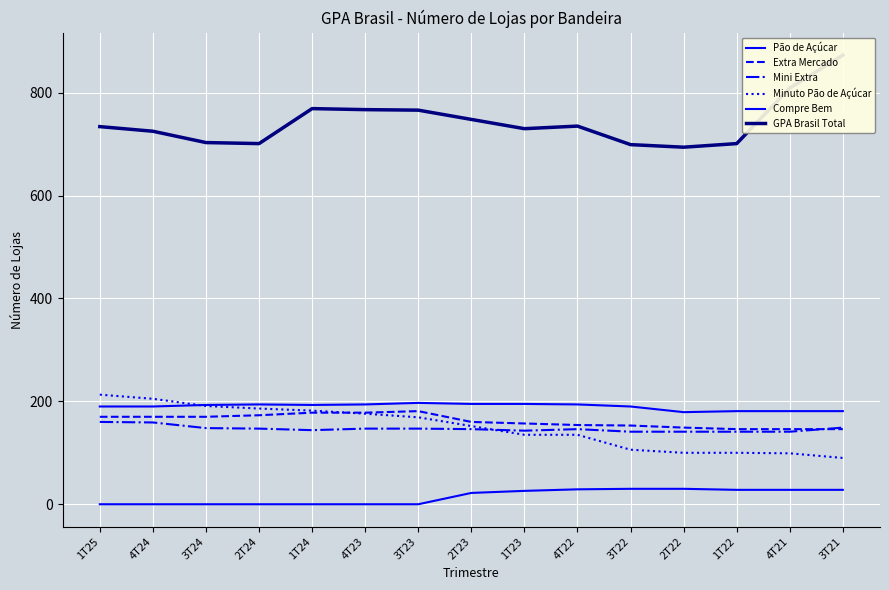

Reading left to right, what are all the values shown in this chart?

Pão de Açúcar: 1T25=190	4T24=190	3T24=193	2T24=194	1T24=193	4T23=194	3T23=197	2T23=195	1T23=195	4T22=194	3T22=190	2T22=179	1T22=181	4T21=181	3T21=181
Extra Mercado: 1T25=170	4T24=170	3T24=170	2T24=173	1T24=178	4T23=178	3T23=181	2T23=160	1T23=157	4T22=154	3T22=153	2T22=149	1T22=146	4T21=146	3T21=146
Mini Extra: 1T25=160	4T24=159	3T24=148	2T24=147	1T24=144	4T23=147	3T23=147	2T23=146	1T23=143	4T22=146	3T22=141	2T22=141	1T22=141	4T21=141	3T21=149
Minuto Pão de Açúcar: 1T25=213	4T24=205	3T24=191	2T24=186	1T24=182	4T23=176	3T23=169	2T23=152	1T23=135	4T22=135	3T22=106	2T22=100	1T22=100	4T21=99	3T21=90
Compre Bem: 1T25=0	4T24=0	3T24=0	2T24=0	1T24=0	4T23=0	3T23=0	2T23=22	1T23=26	4T22=29	3T22=30	2T22=30	1T22=28	4T21=28	3T21=28
GPA Brasil Total: 1T25=734	4T24=725	3T24=703	2T24=701	1T24=769	4T23=767	3T23=766	2T23=748	1T23=730	4T22=735	3T22=699	2T22=694	1T22=701	4T21=809	3T21=873